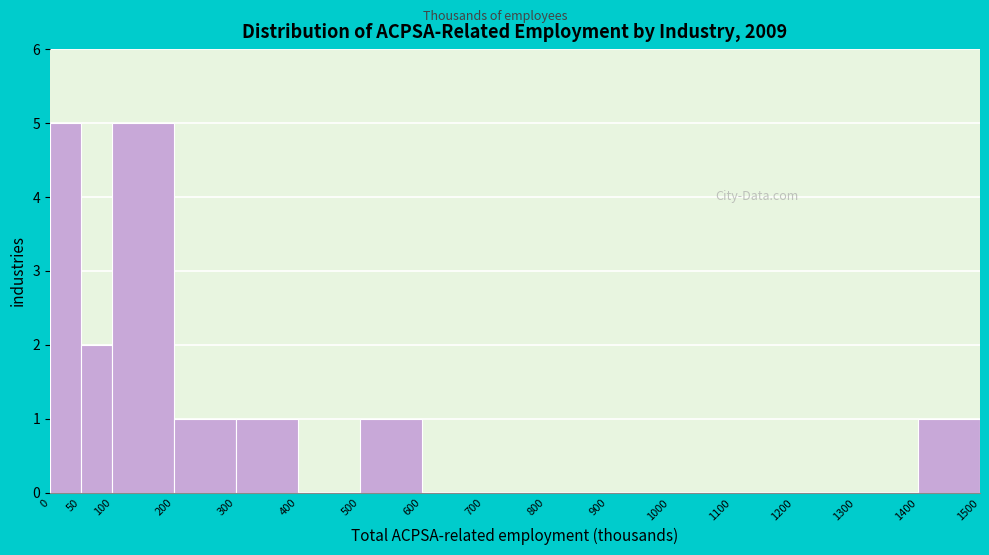

Reading left to right, transcribe this chart: for each bar, give the range it covers on the x-axis and its height. The values are not printed on the chart, so give them approximately, as read against the axis.

0 to 50: 5
50 to 100: 2
100 to 200: 5
200 to 300: 1
300 to 400: 1
400 to 500: 0
500 to 600: 1
600 to 700: 0
700 to 800: 0
800 to 900: 0
900 to 1000: 0
1000 to 1100: 0
1100 to 1200: 0
1200 to 1300: 0
1300 to 1400: 0
1400 to 1500: 1